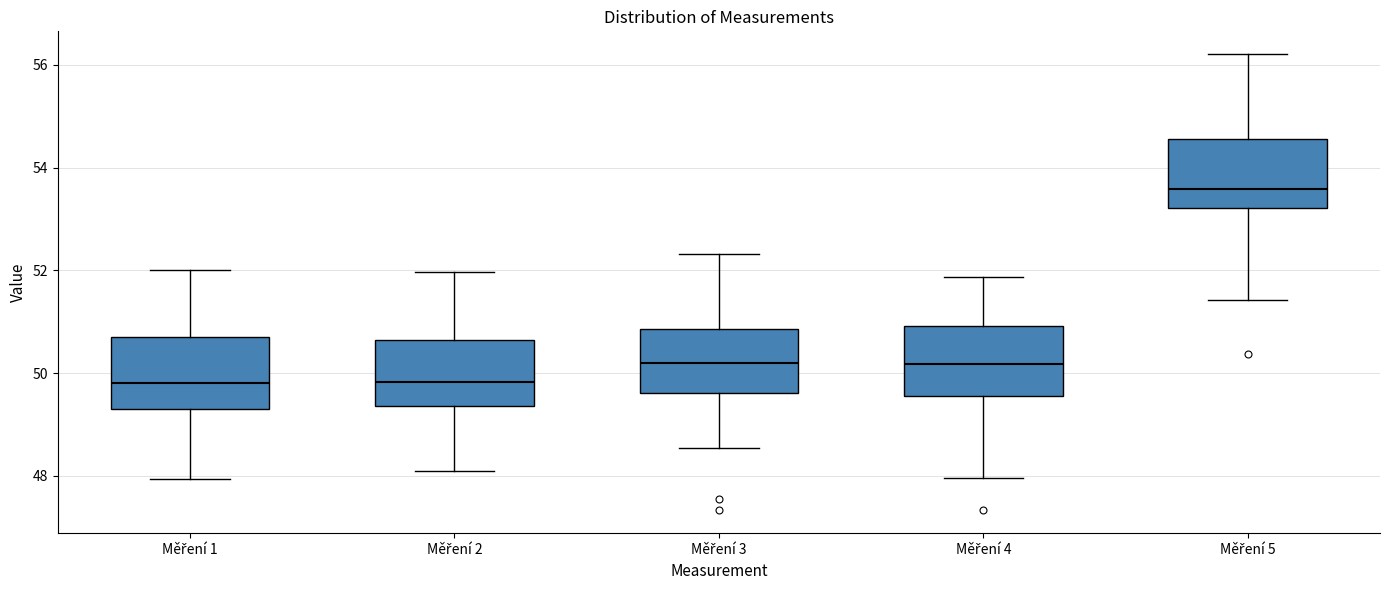

Reading left to right, read every box against the y-axis: the position of its median line, the range the box covers, and the ends of its whiskers. The values are not printed on the chart, so give them approximately, as read against the axis.

Měření 1: median 49.8, box 49.4 to 50.8, whiskers 48.0 to 52.0
Měření 2: median 49.8, box 49.4 to 50.6, whiskers 48.0 to 52.0
Měření 3: median 50.2, box 49.6 to 50.8, whiskers 48.6 to 52.4
Měření 4: median 50.2, box 49.6 to 51.0, whiskers 48.0 to 51.8
Měření 5: median 53.6, box 53.2 to 54.6, whiskers 51.4 to 56.2